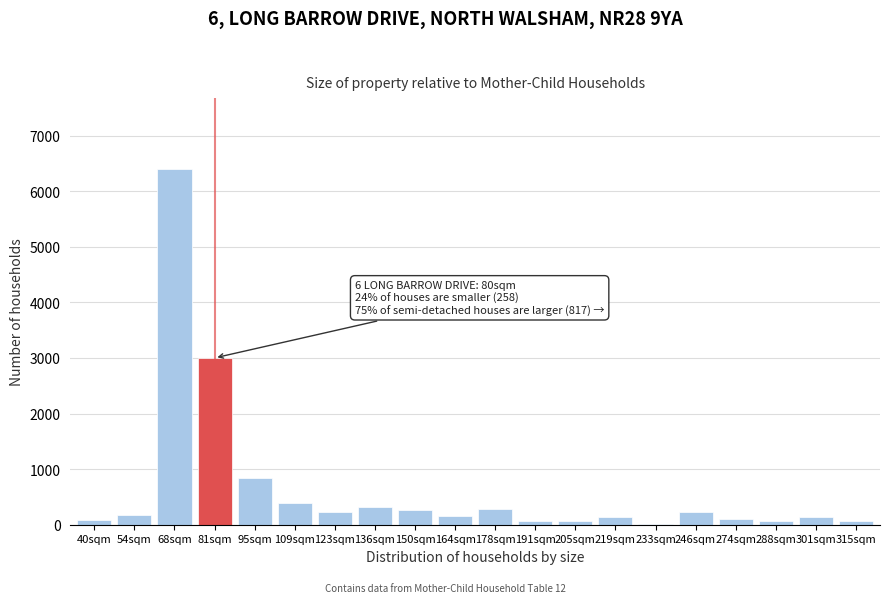

At which category does the chart reach its peak across all series?

68sqm